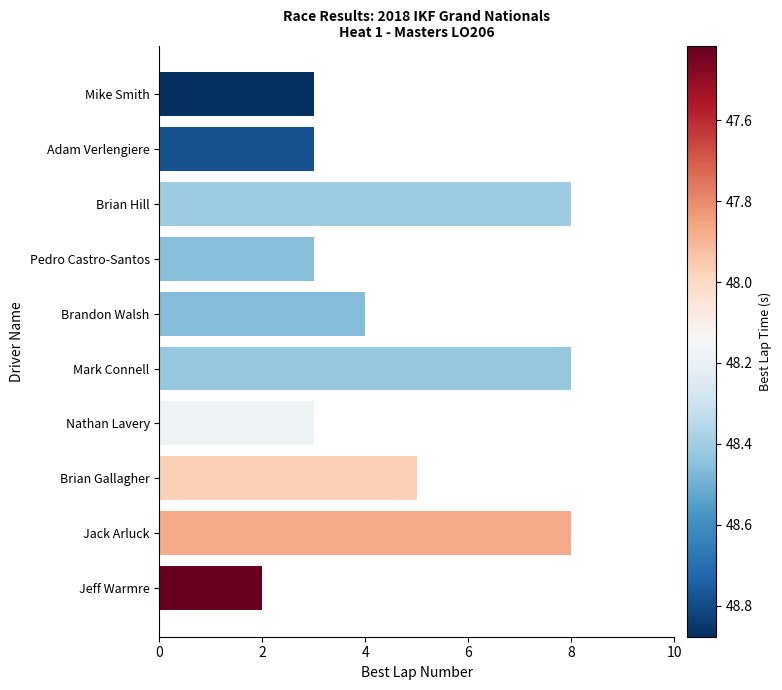

Which category has the lowest value across all series?

Jeff Warmre